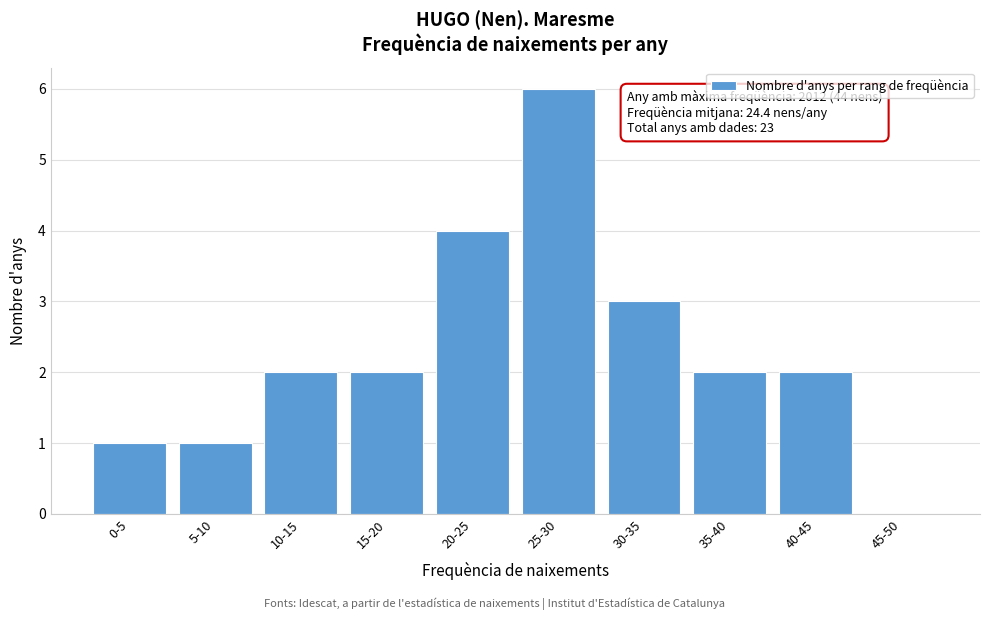

Reading left to right, transcribe all the data shown in this chart.

0-5=1	5-10=1	10-15=2	15-20=2	20-25=4	25-30=6	30-35=3	35-40=2	40-45=2	45-50=0